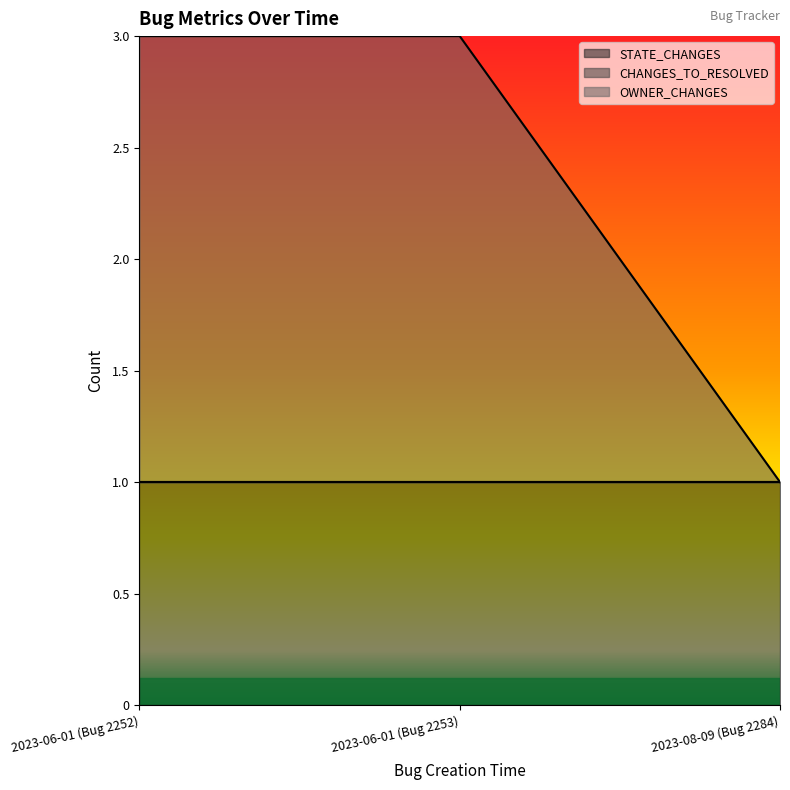

Between 2023-06-01 (Bug 2252) and 2023-06-01 (Bug 2253), which series saw the biggest shift?

STATE_CHANGES